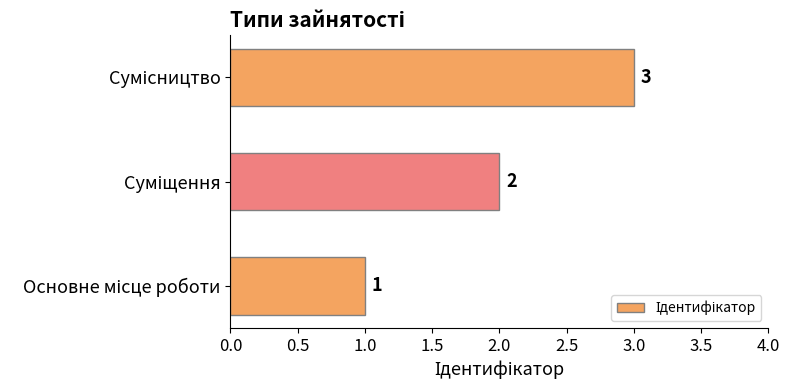

What is the greatest value displayed?

3